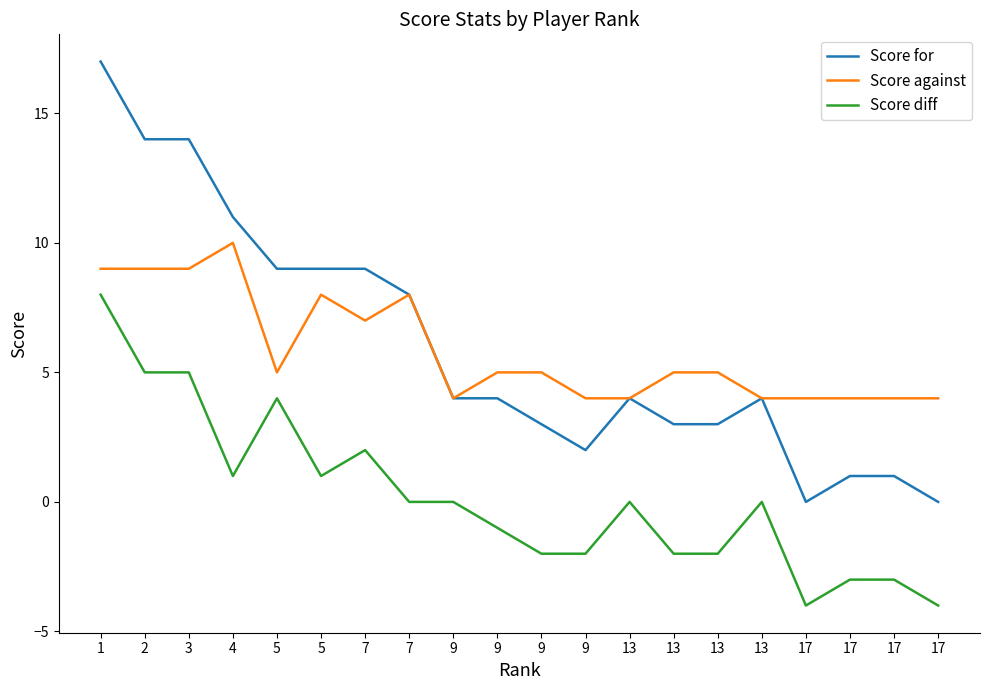

What is the difference between the maximum and minimum values in the Score diff series?

12